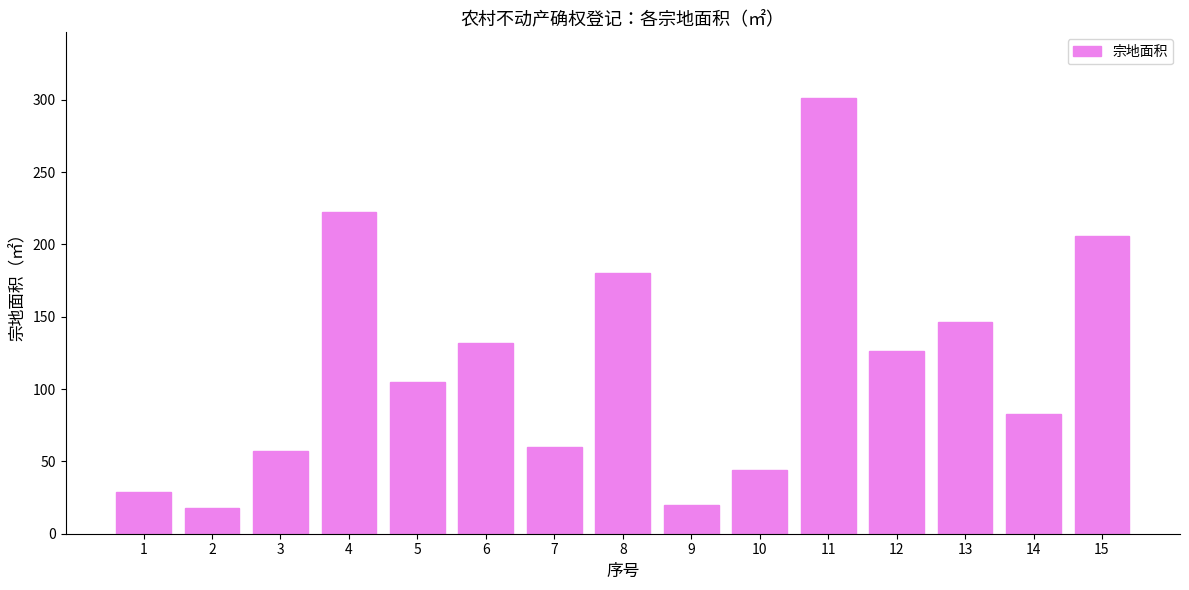

At which label does the data first exceed 104?

4